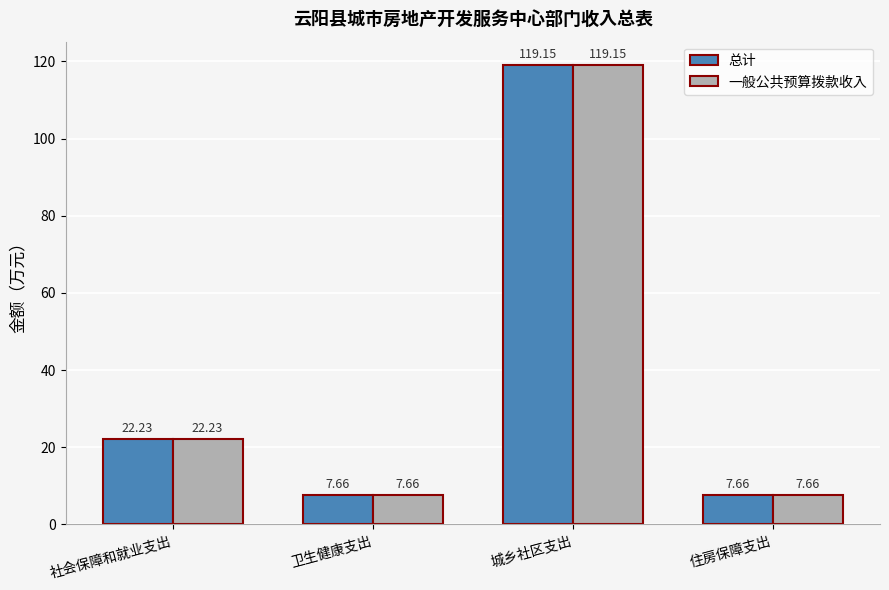

How many values in the 一般公共预算拨款收入 series exceed 22?

2